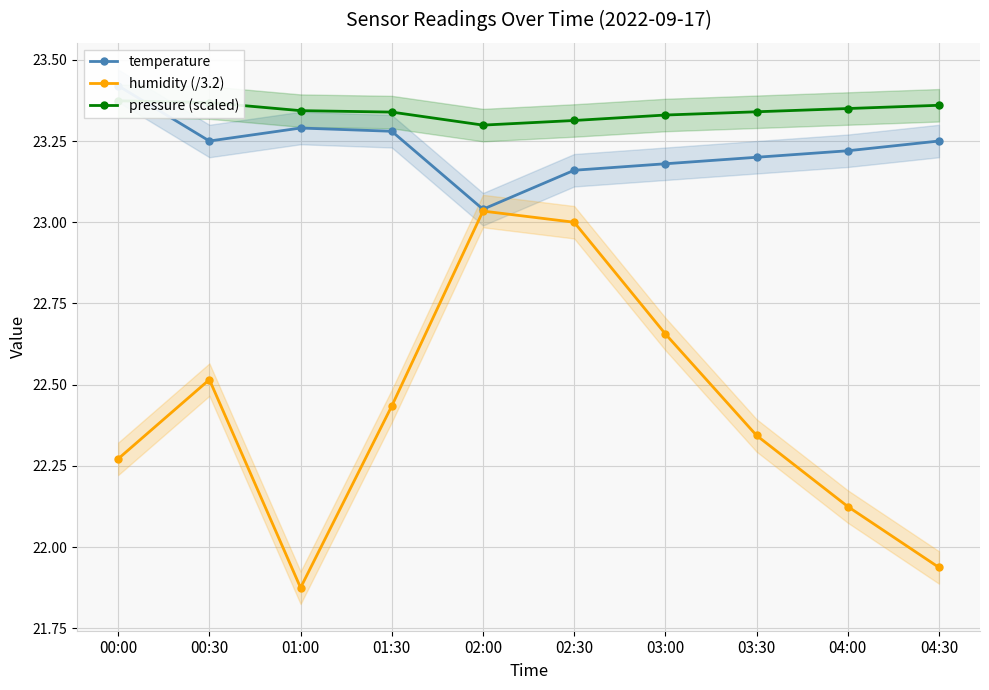

What is the spread (max minus min) of values at 04:00?

1.2